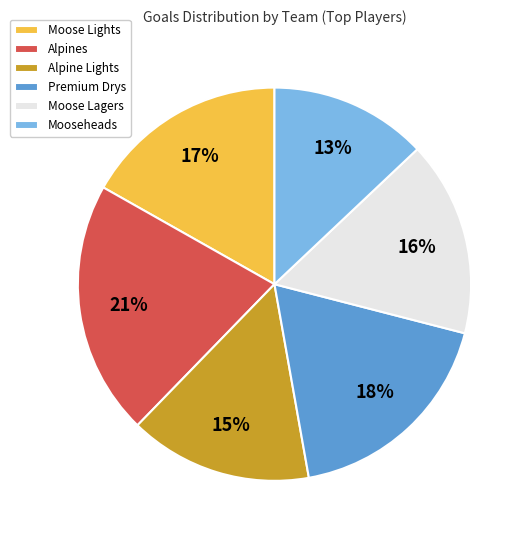

Is there any slice that represents more than half of the pie?

No